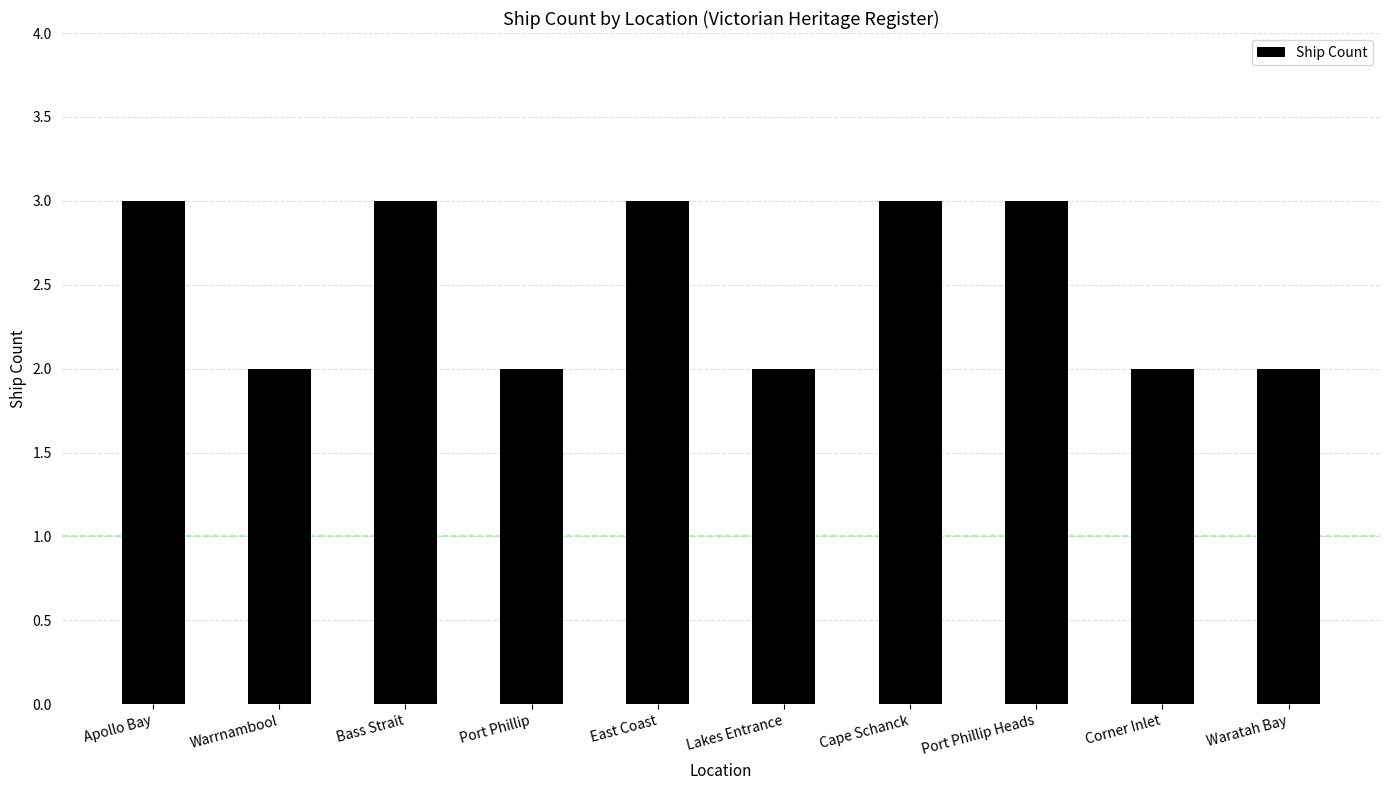

What is the label of the 6th bar from the right?

East Coast